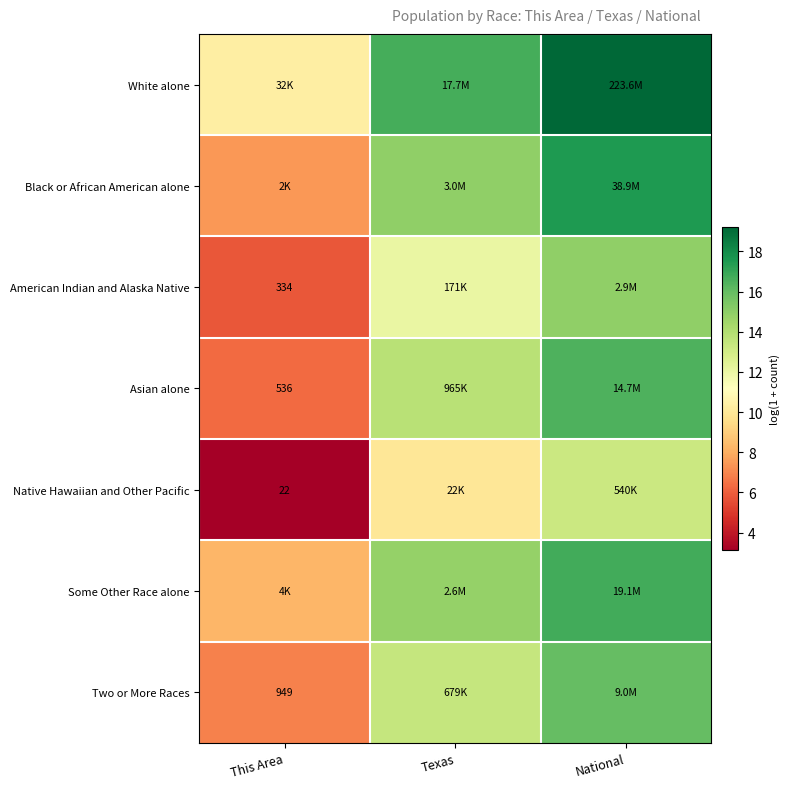

What is the total value across all series at This Area?

48.2